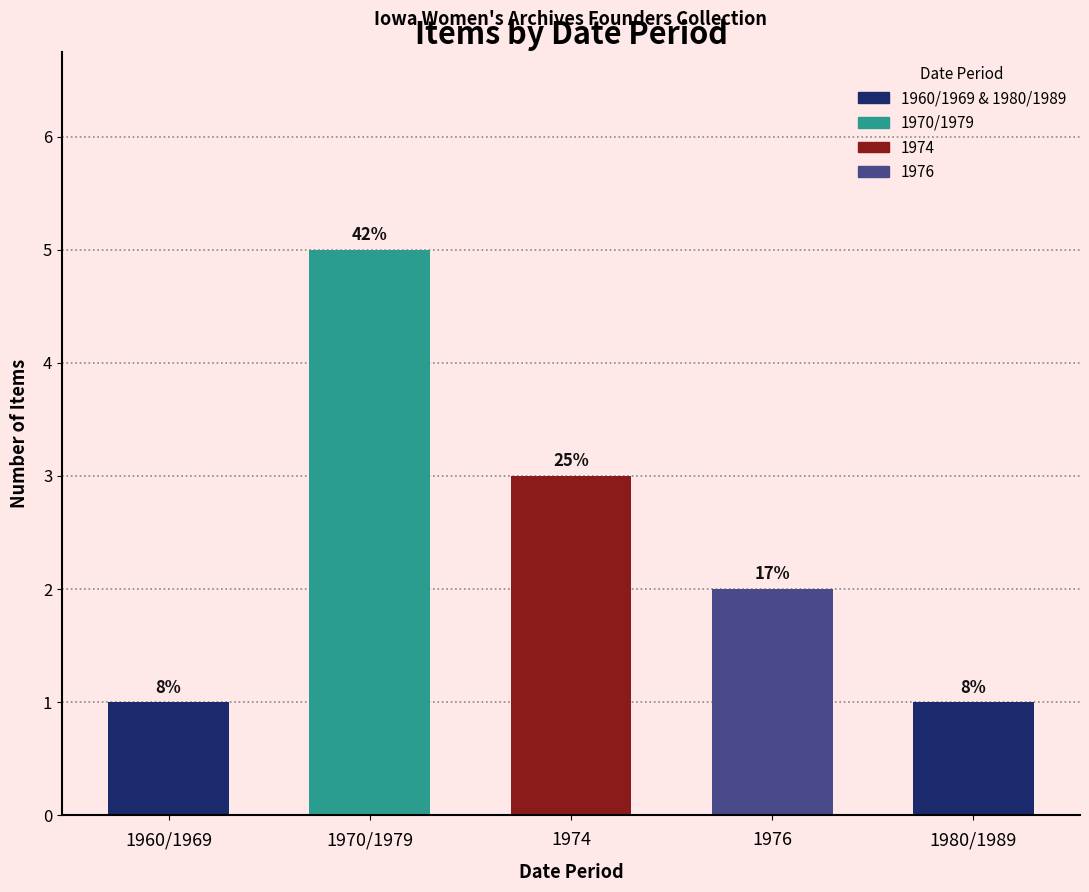

How many bars are there in total?

5